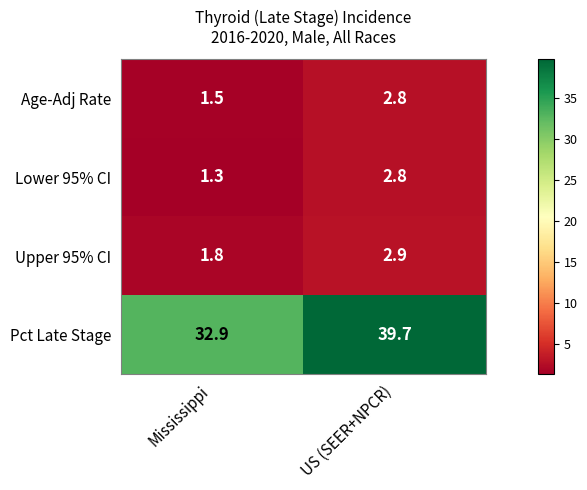

What is the difference between the highest and lowest values at US (SEER+NPCR)?

36.9